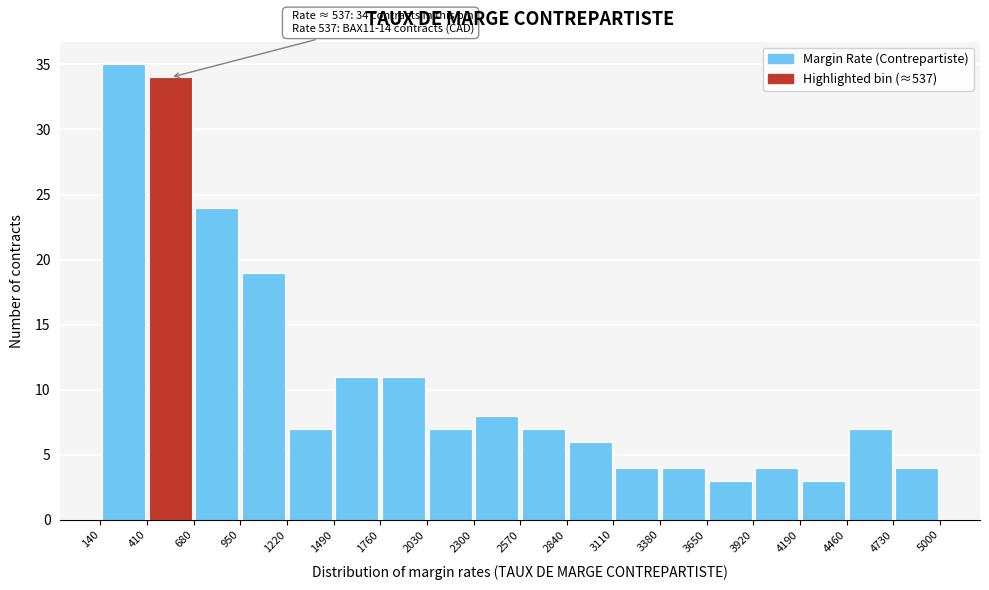

Over which range of the x-axis is the bar tallest?

140 to 410